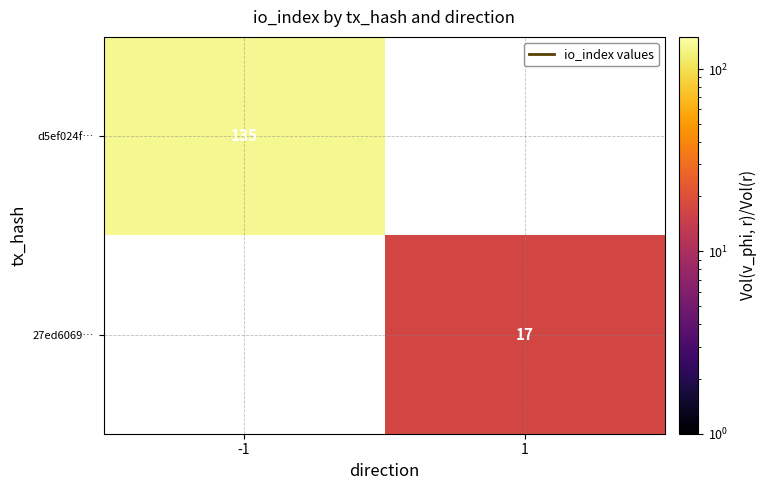

The d5ef024f… series shows 218 at -1. True or false?

False